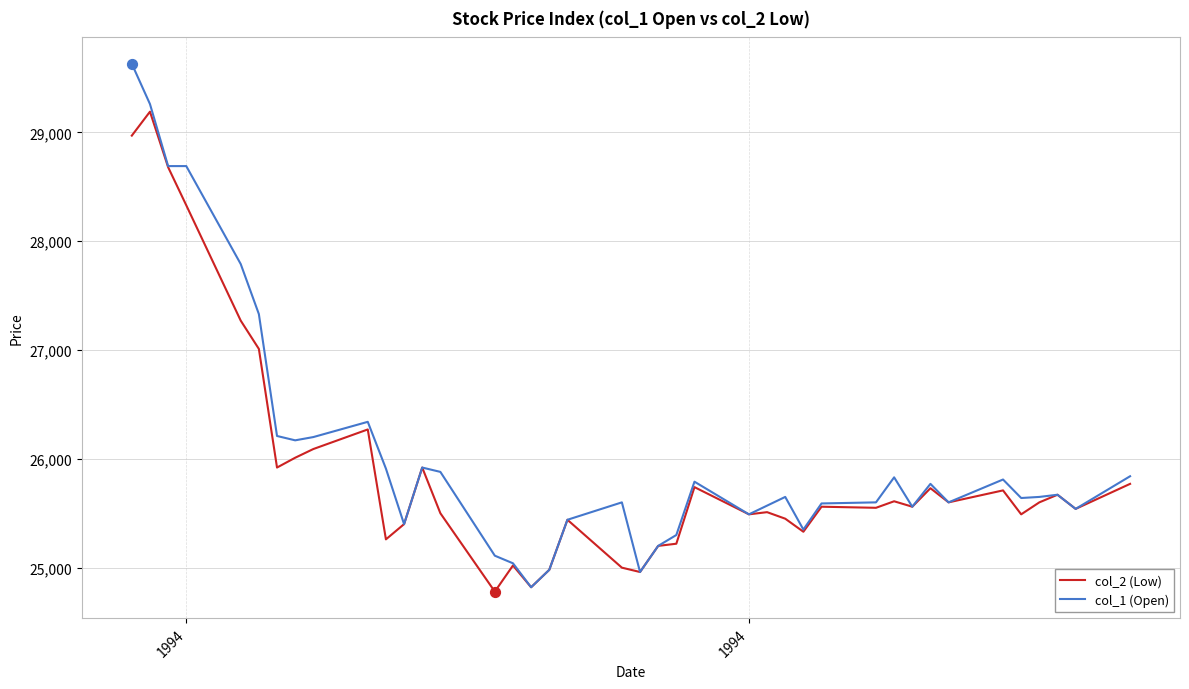

Which series has the largest range (max minus min)?

col_1 (Open)